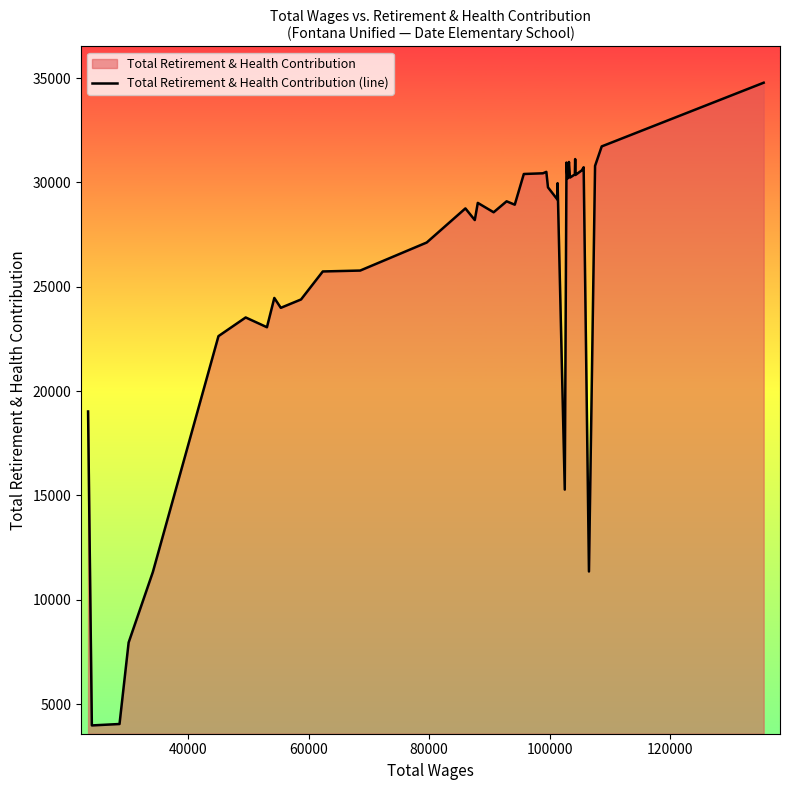

What is the smallest value displayed?

3978